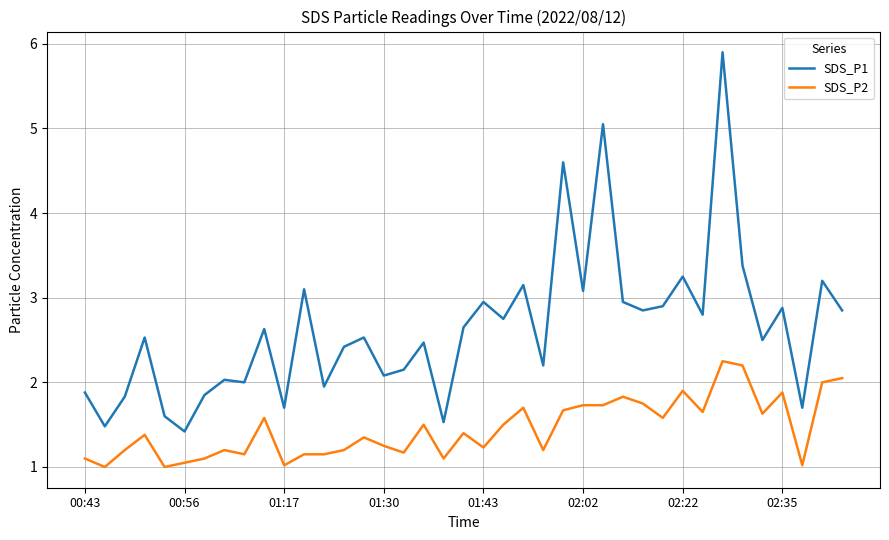

List the series in order of their overall mean, highest first.

SDS_P1, SDS_P2